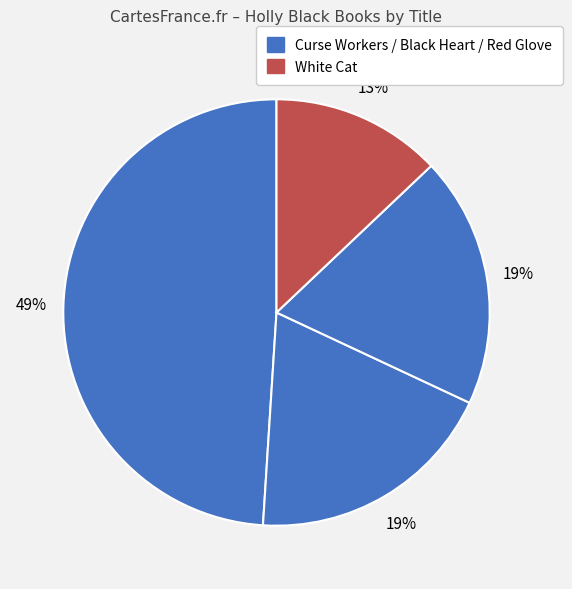

Count the number of slices in the pie.

4